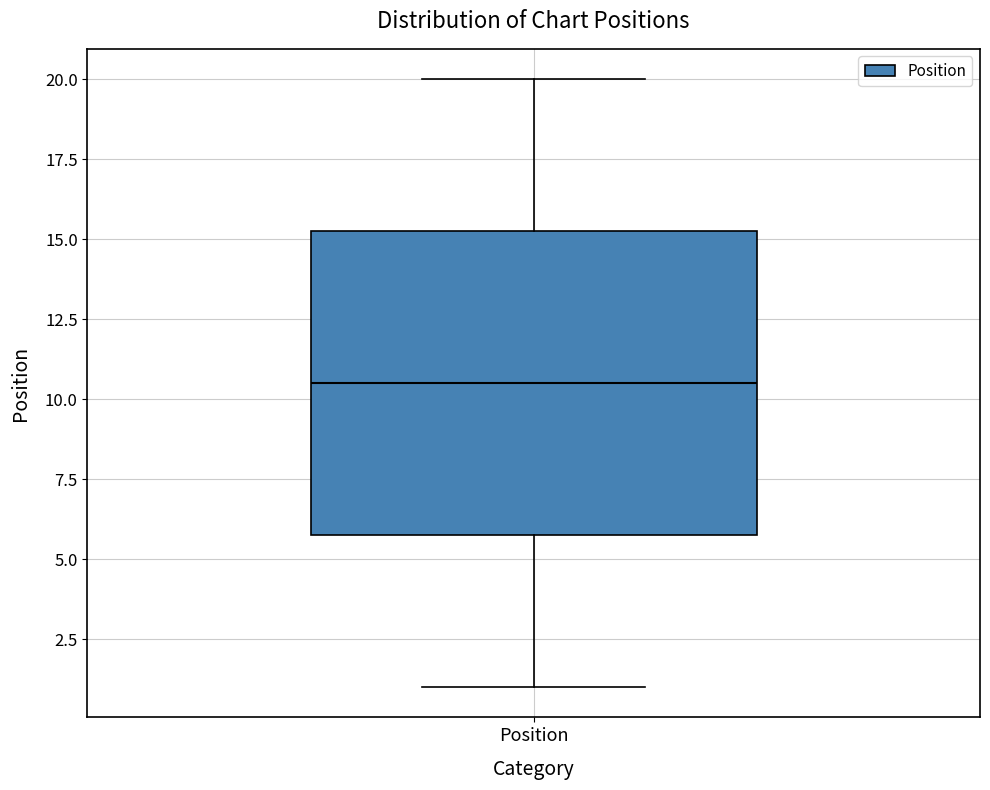

Read this box plot against the y-axis: the position of the median line, the range covered by the box, and the ends of both whiskers. The values are not printed on the chart, so give them approximately, as read against the axis.

median 10.5, box 6.0 to 15.5, whiskers 1.0 to 20.0